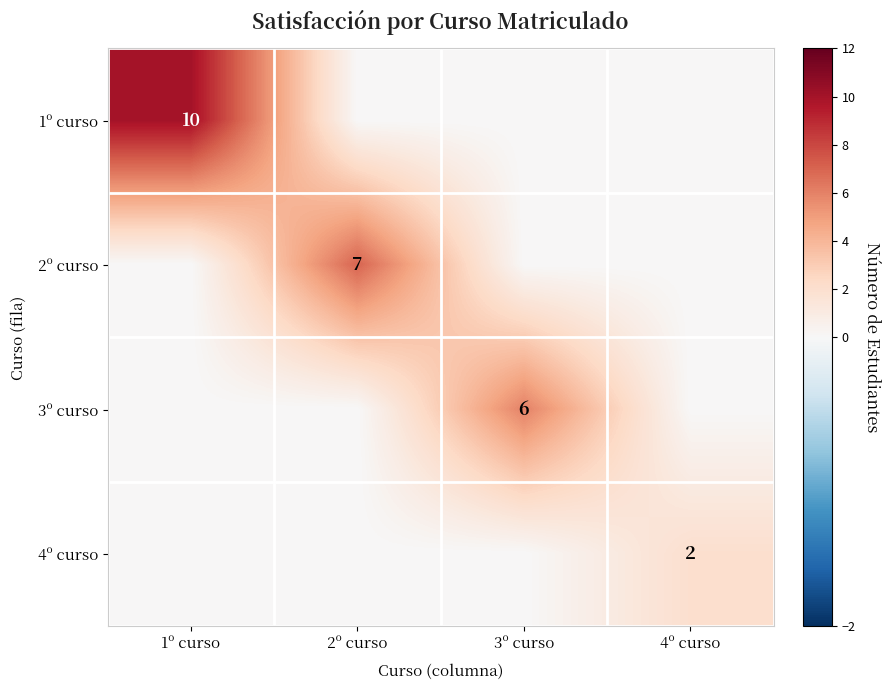

The value of 3º curso at 3º curso is 10. True or false?

False